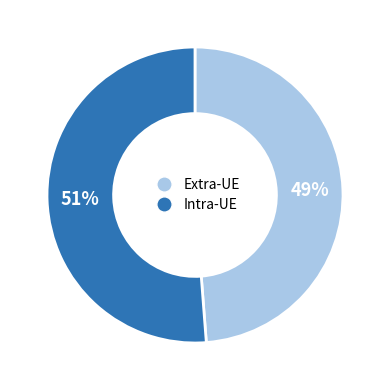

Is the sum of Extra-UE and Intra-UE greater than half?

Yes